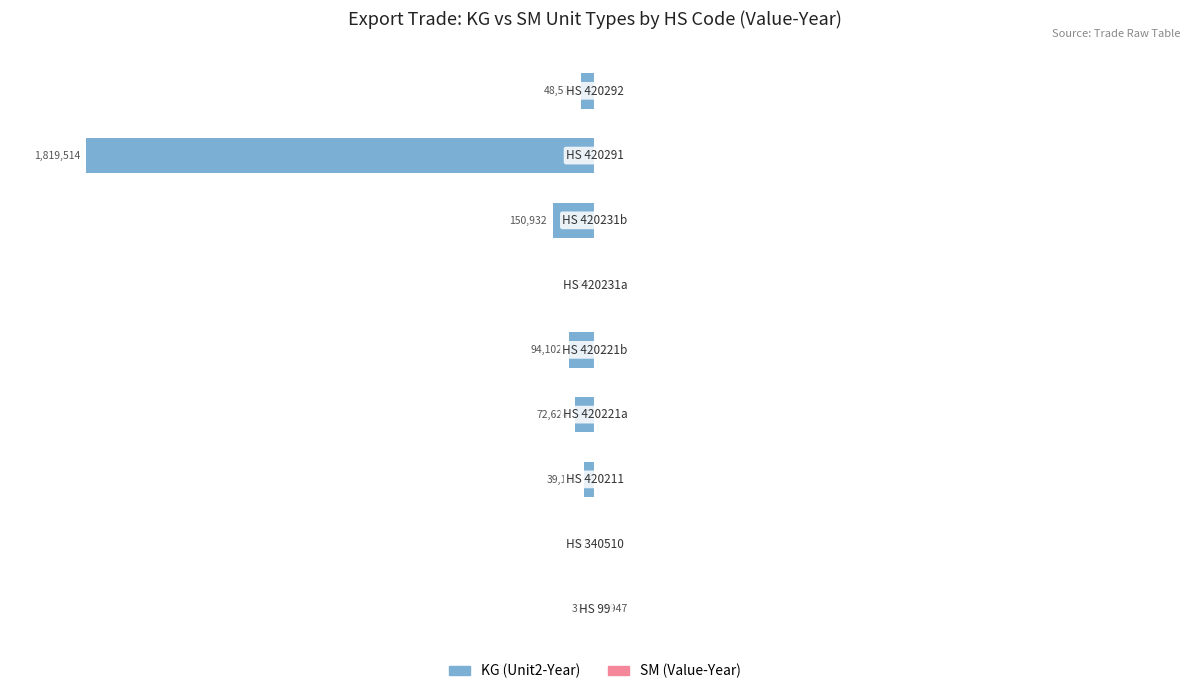

How many groups of bars are there?

9